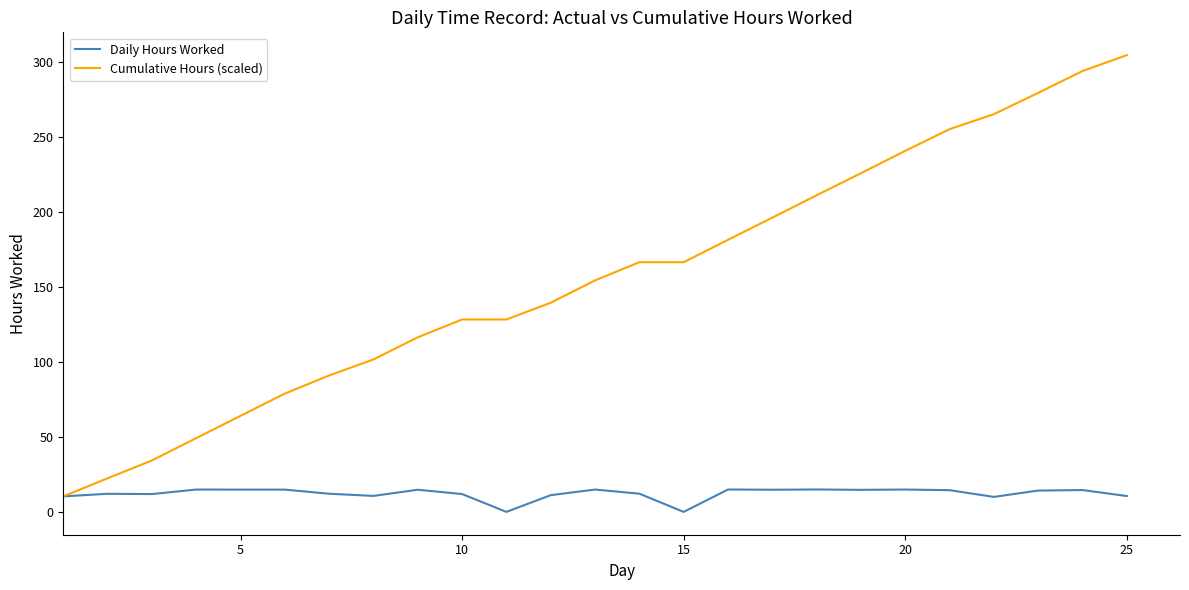

Which series has the largest total across all categories?

Cumulative Hours (scaled)